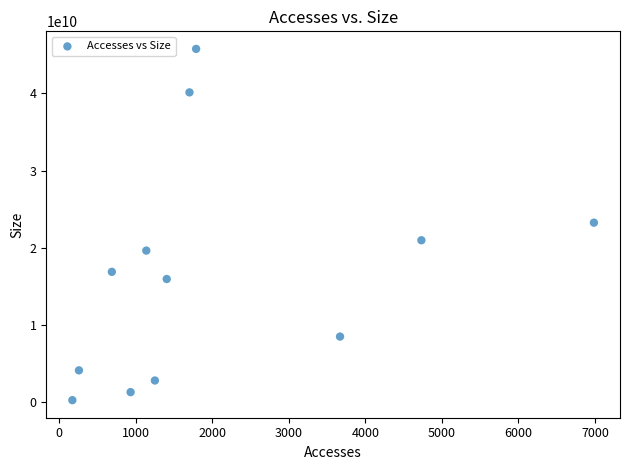

What is the range of Y values (max minus min)?

45504810768